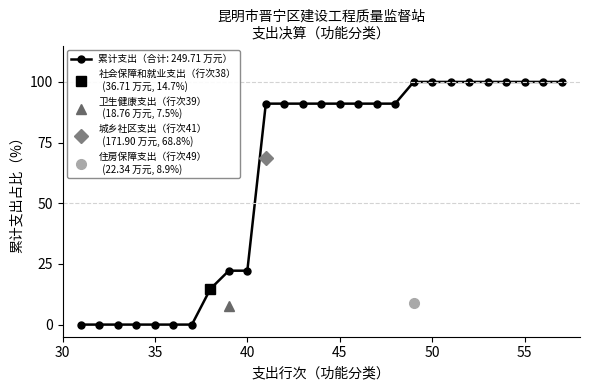

The 城乡社区支出 series shows -63.7 at 35. True or false?

False